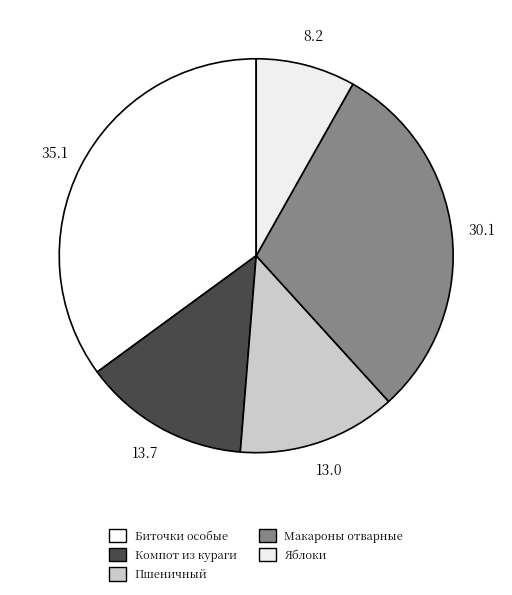

Count the number of slices in the pie.

5